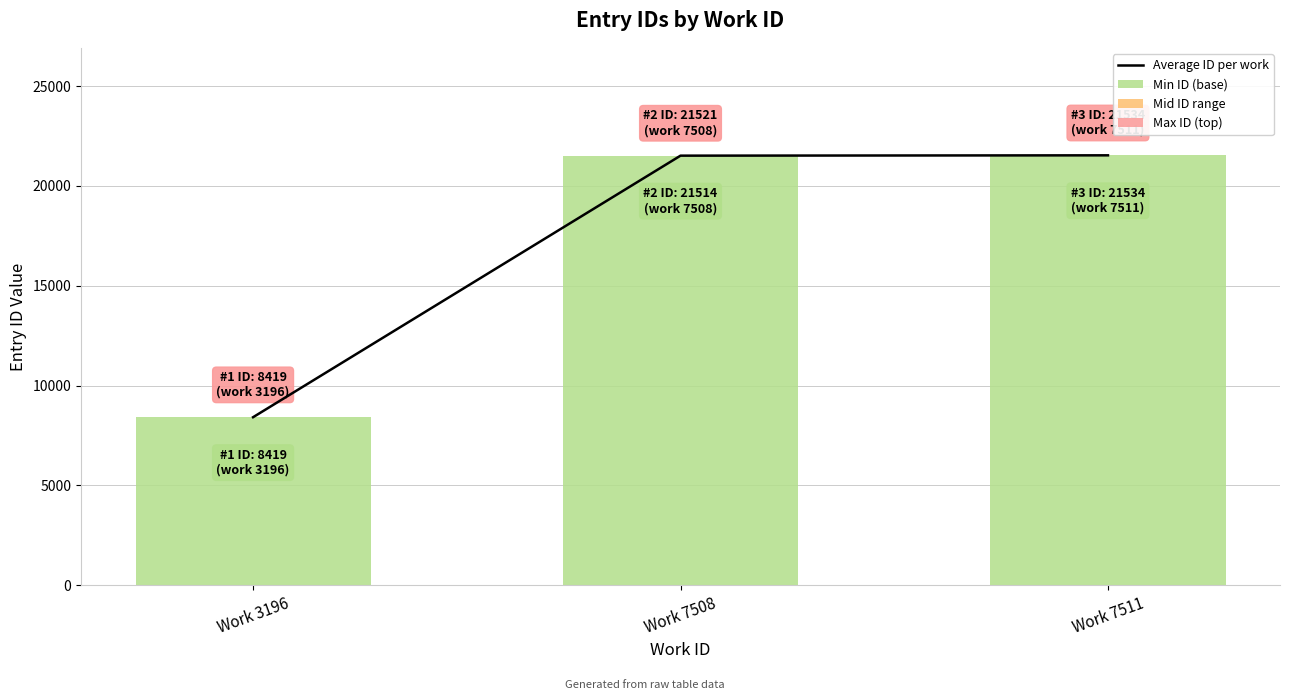

At how many categories does at least one series exceed 3293?

3